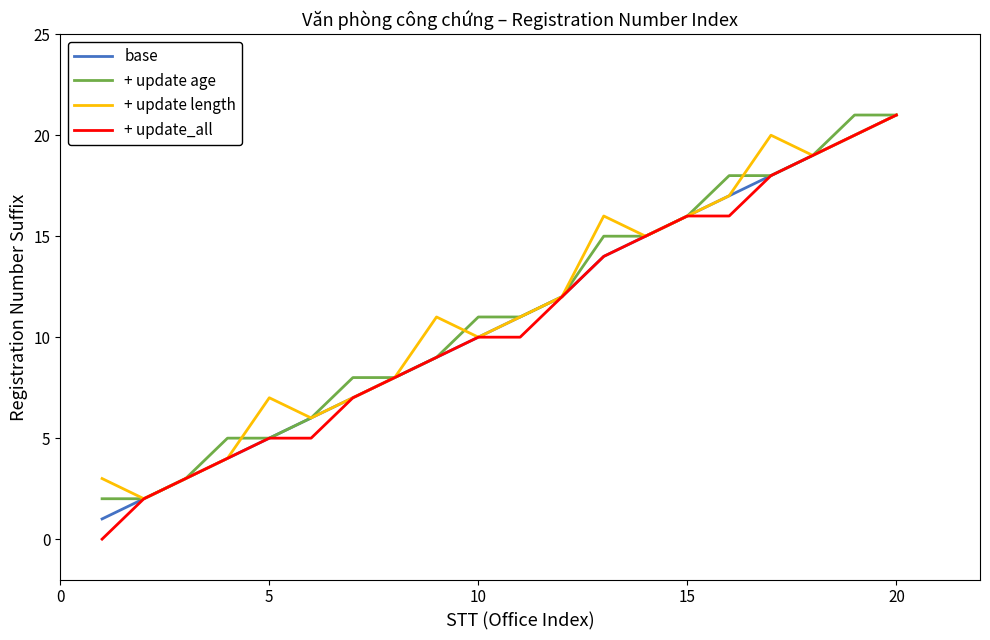

How many lines are shown in the chart?

4